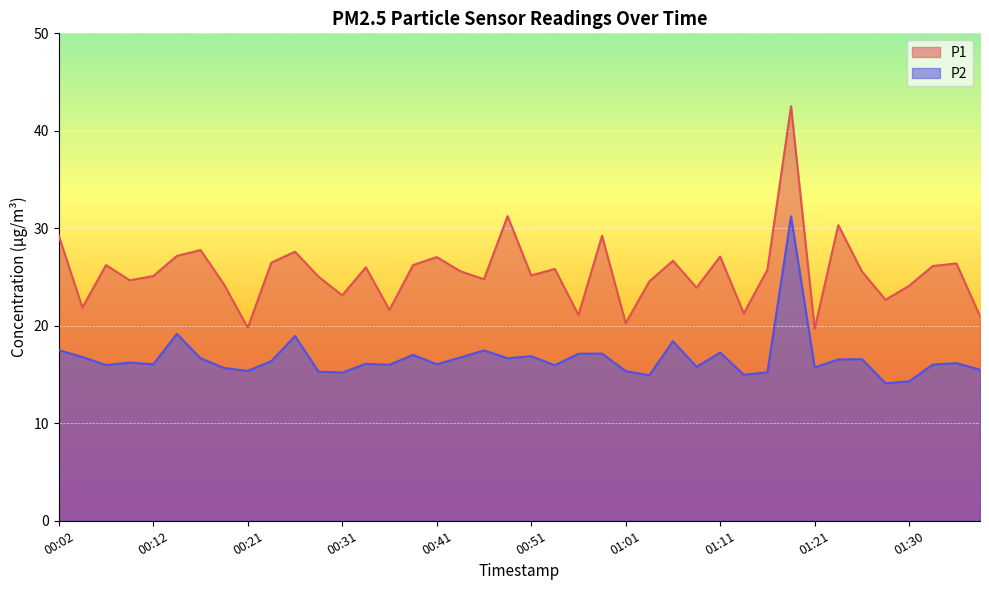

Which series has the largest total across all categories?

P1